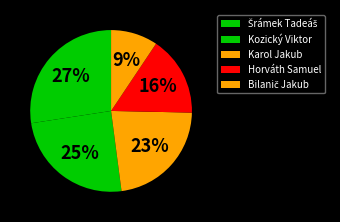

Which category has the biggest portion of the pie?

Šrámek Tadeáš